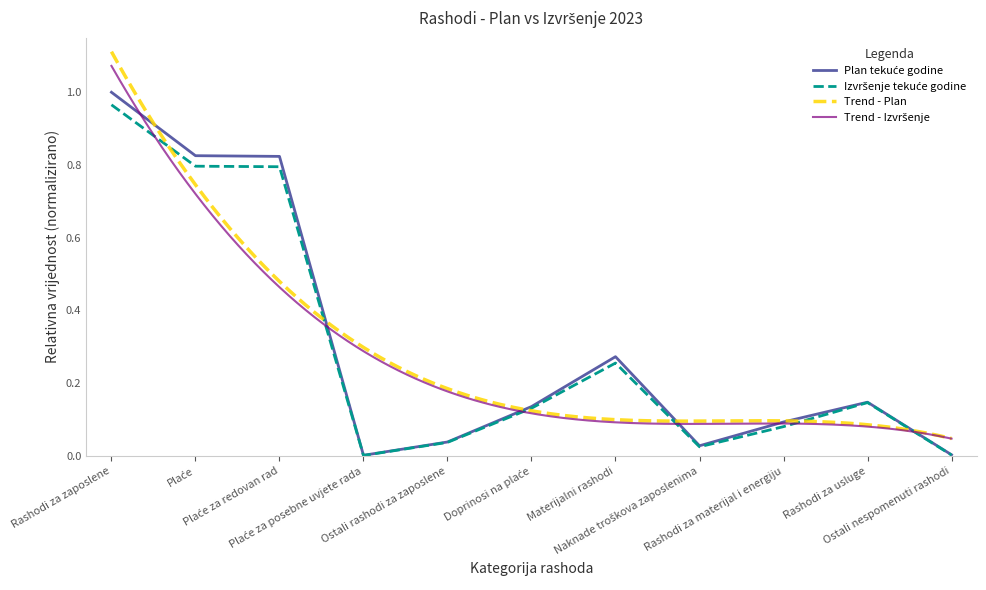

Which label corresponds to the largest value in the chart?

Rashodi za zaposlene